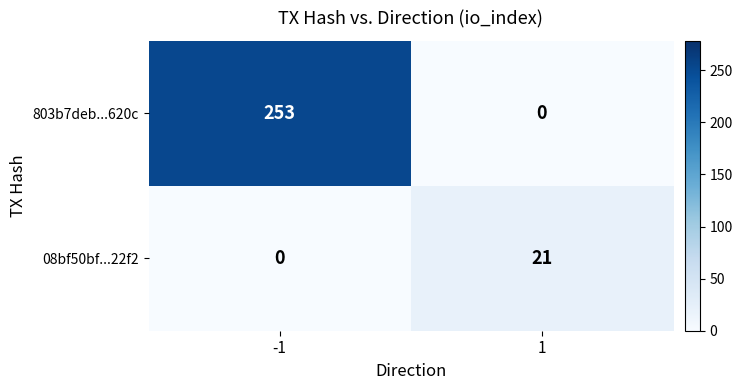

What is the greatest value displayed?

253